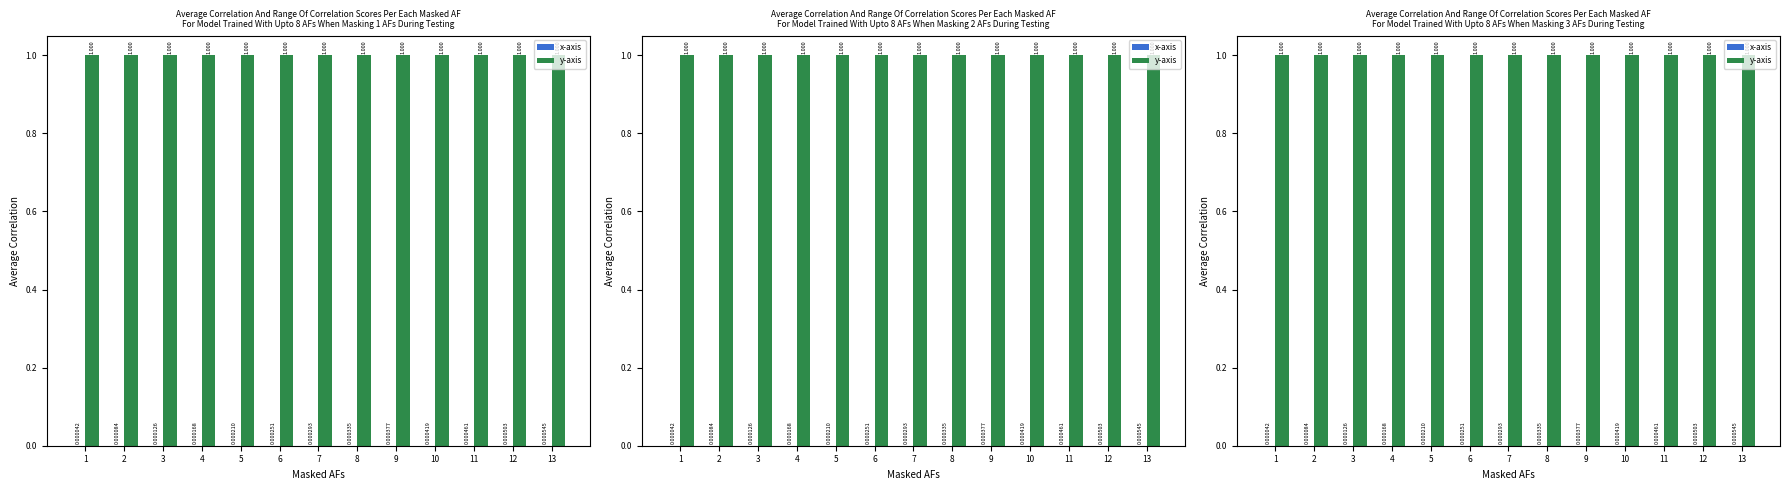

At 7, list the series in order from smallest to largest.

x-axis, y-axis